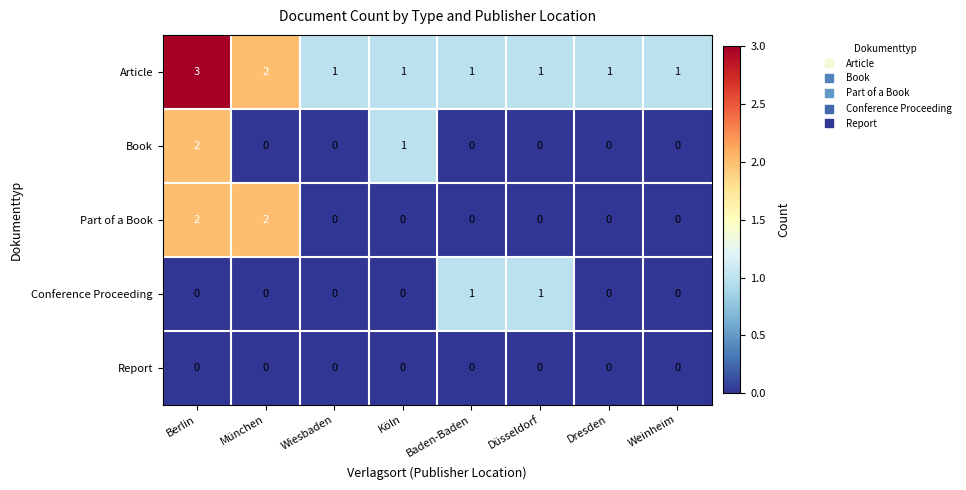

What is the sum of all Part of a Book values?

4